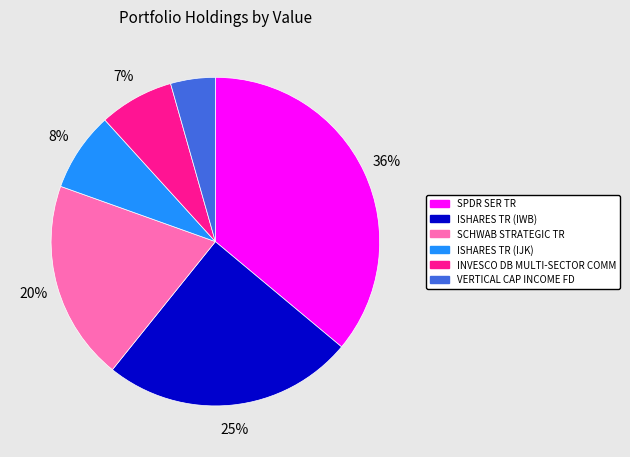

True or false: SCHWAB STRATEGIC TR accounts for 20% of the total.

True